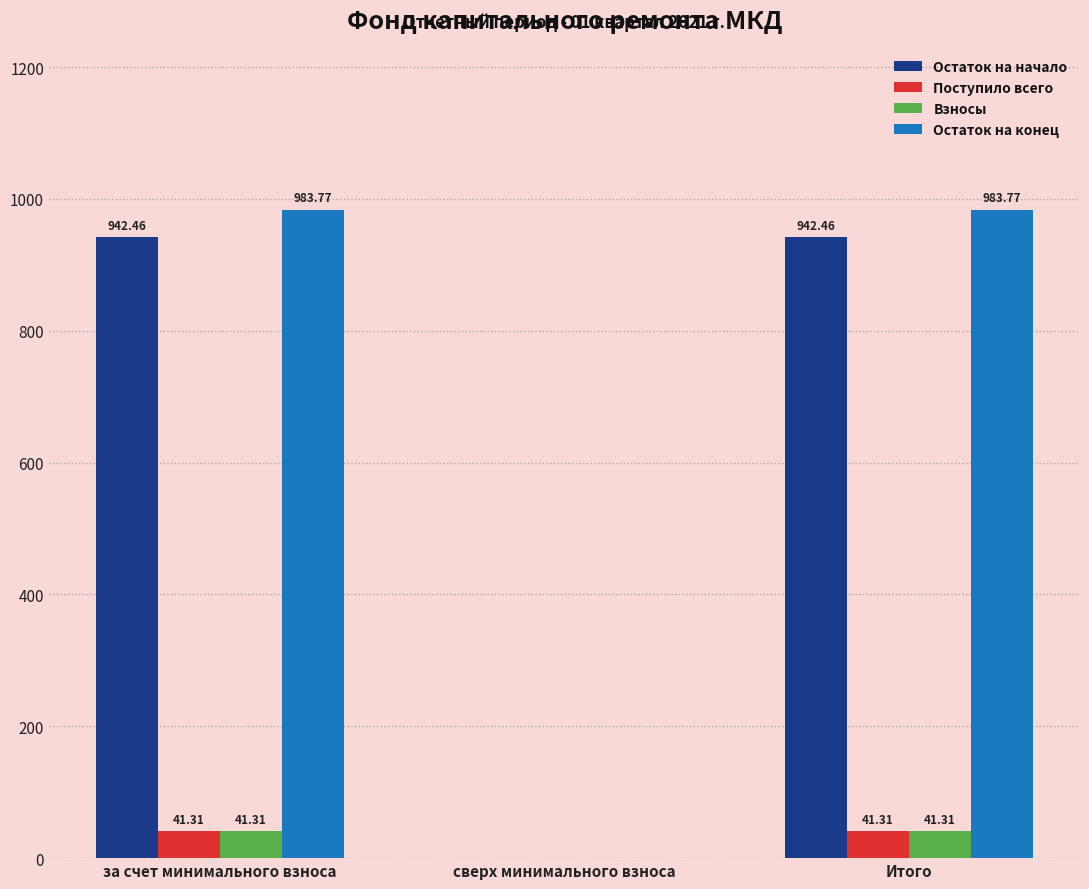

What are all the series names shown in the legend?

Остаток на начало, Поступило всего, Взносы, Остаток на конец